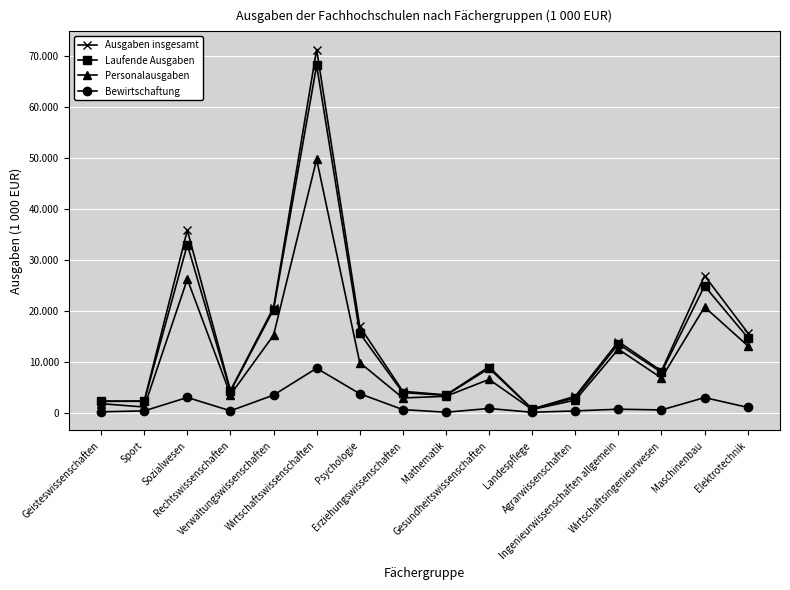

Does the chart have visible grid lines?

Yes